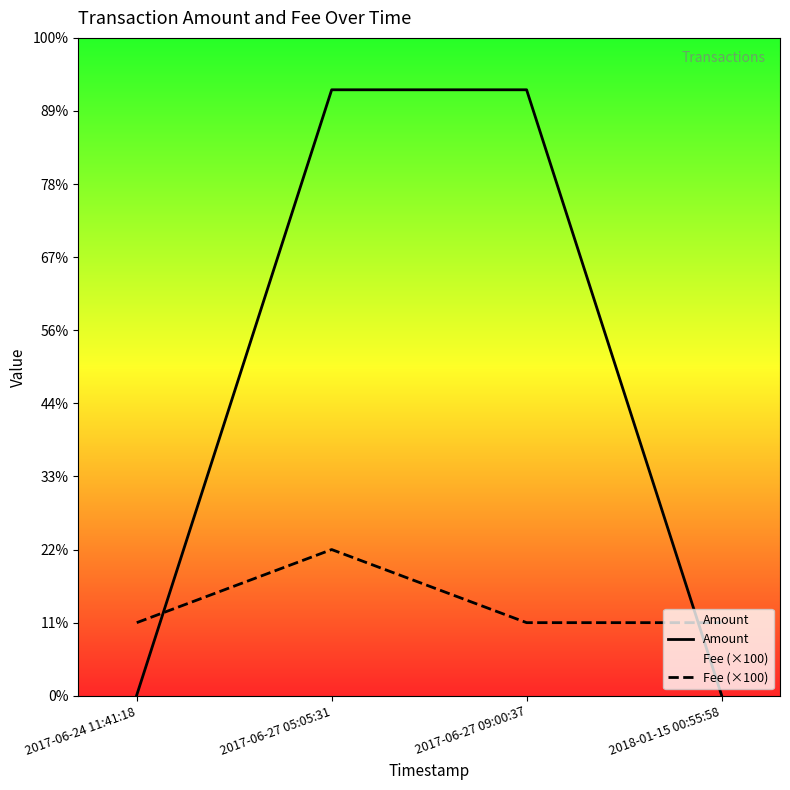

Rank the series at 2017-06-27 05:05:31 from highest to lowest value.

Amount, Fee (×100)